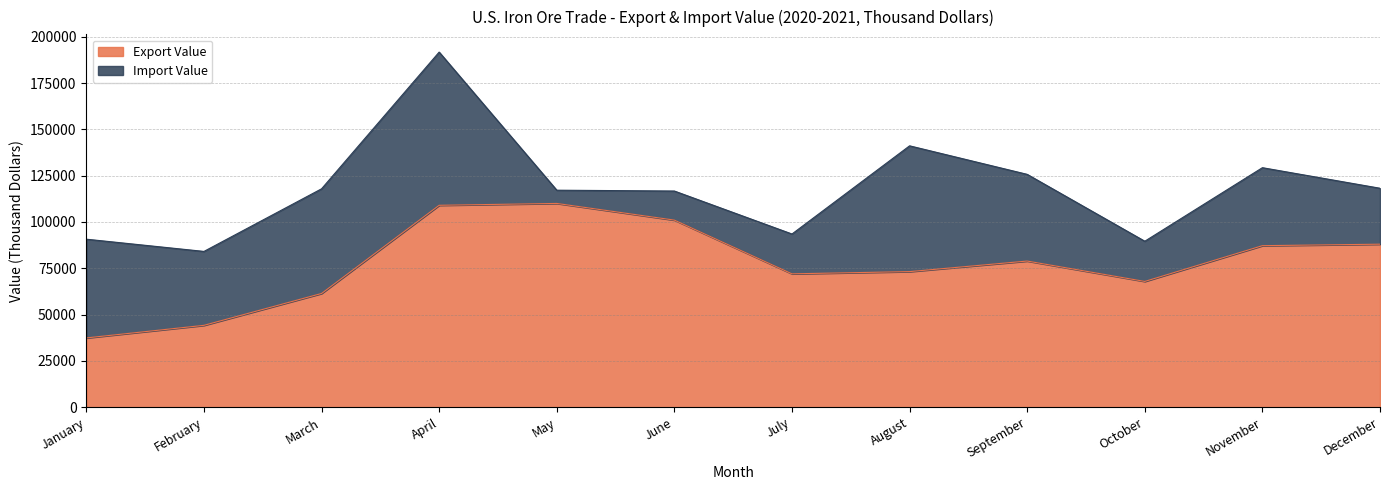

At which category does the data reach its first local peak?

May